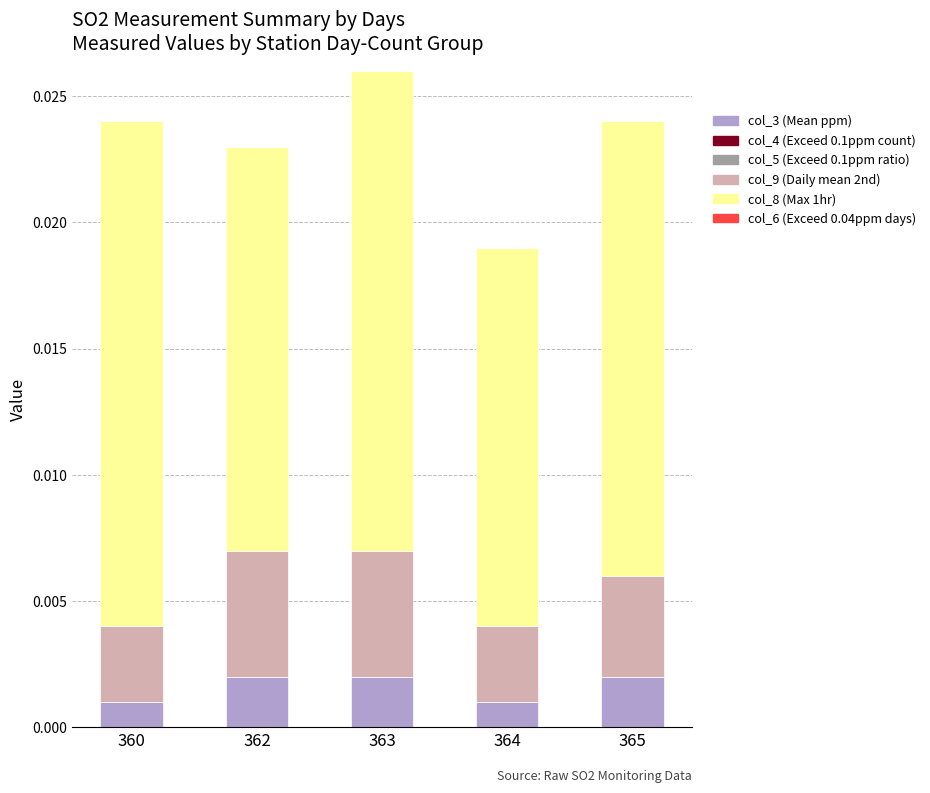

How many col_3 (Mean ppm) values are between 0 and 1?

5